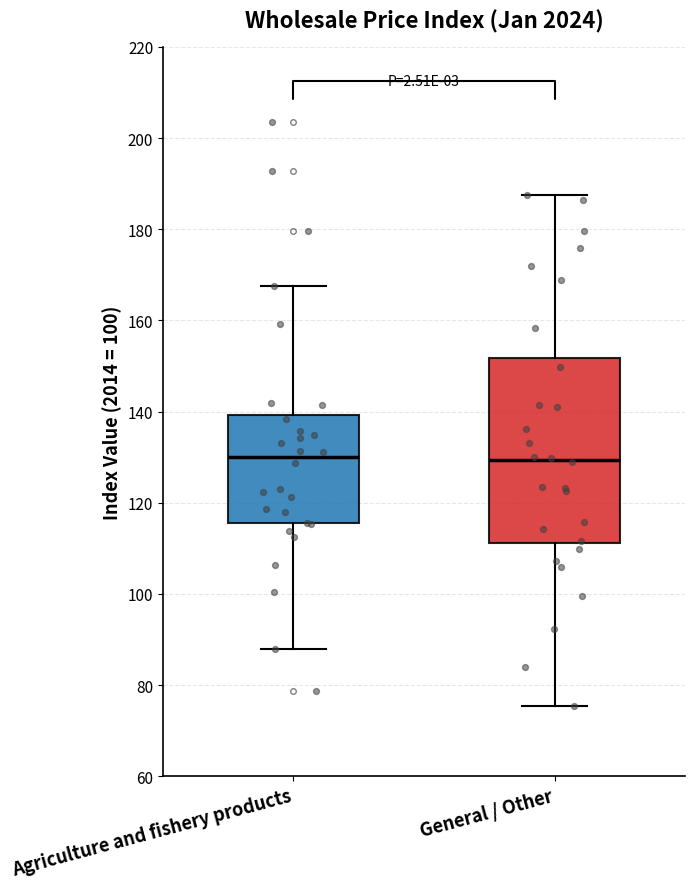

Which box is the tallest, from its lower edge to its upper edge?

General / Other